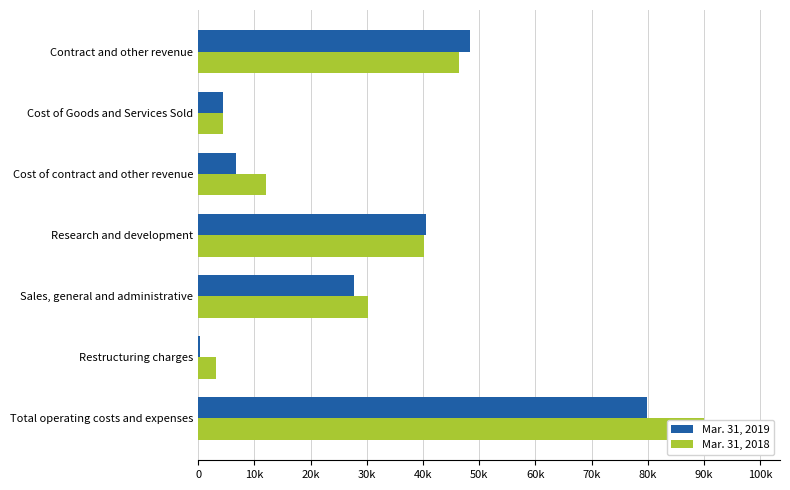

Count the number of categories in the chart.

7